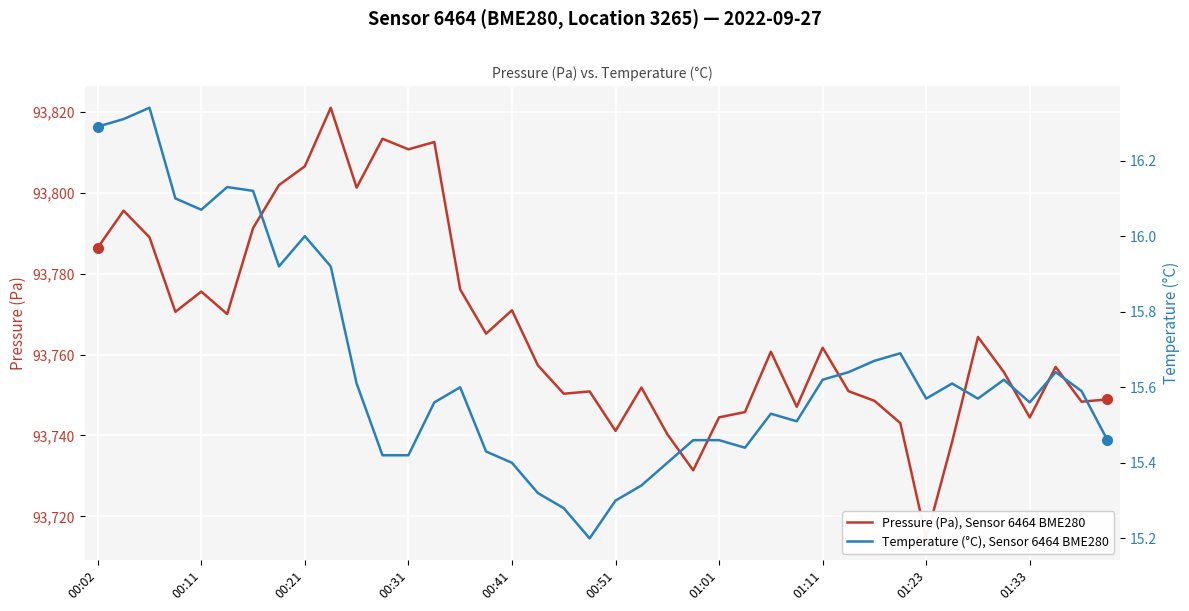

What is the difference between the highest and lowest values at 25?

93730.3